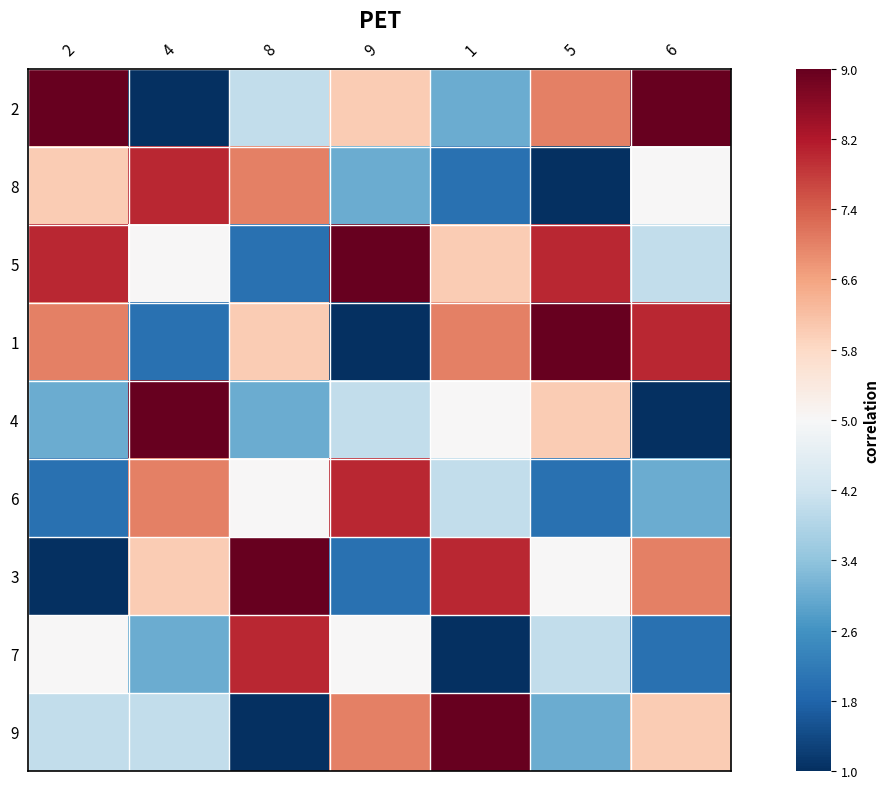

Which series has the largest range (max minus min)?

2